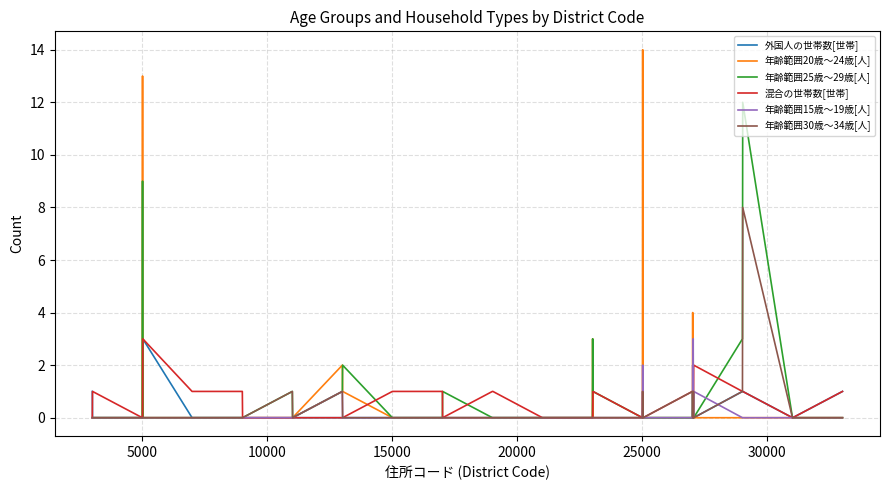

What is the greatest value displayed?

14